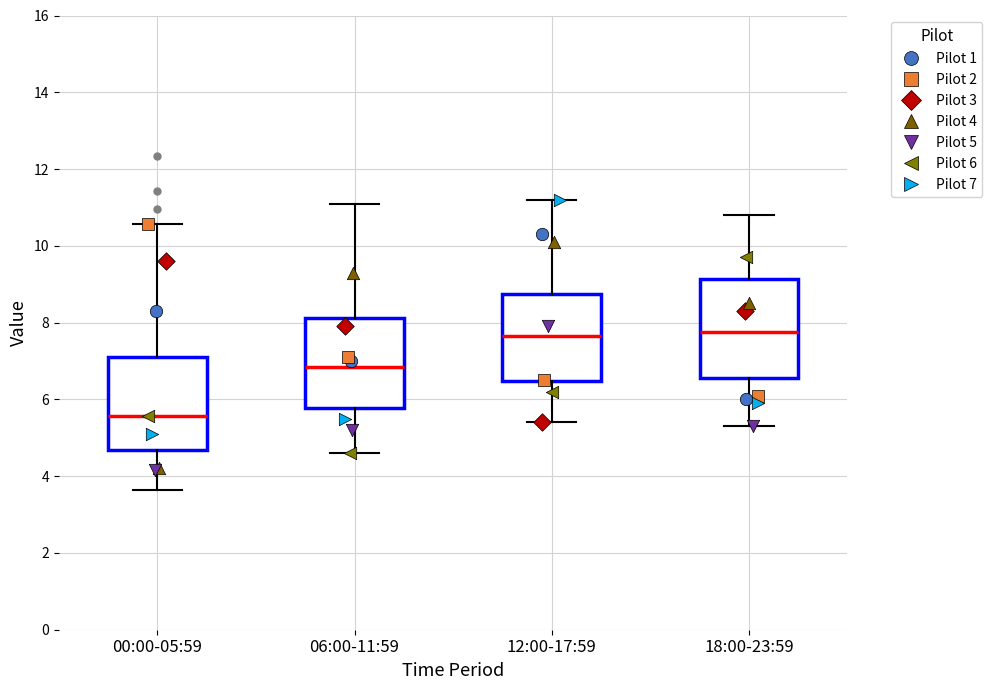

Reading left to right, transcribe this box plot: for each box, give where its median line is, the range the box spans, and where its two whiskers end, as read against the y-axis. The values are not printed on the chart, so give them approximately, as read against the axis.

00:00-05:59: median 5.6, box 4.6 to 7.2, whiskers 3.6 to 10.6
06:00-11:59: median 6.8, box 5.8 to 8.2, whiskers 4.6 to 11.2
12:00-17:59: median 7.6, box 6.4 to 8.8, whiskers 5.4 to 11.2
18:00-23:59: median 7.8, box 6.6 to 9.2, whiskers 5.4 to 10.8